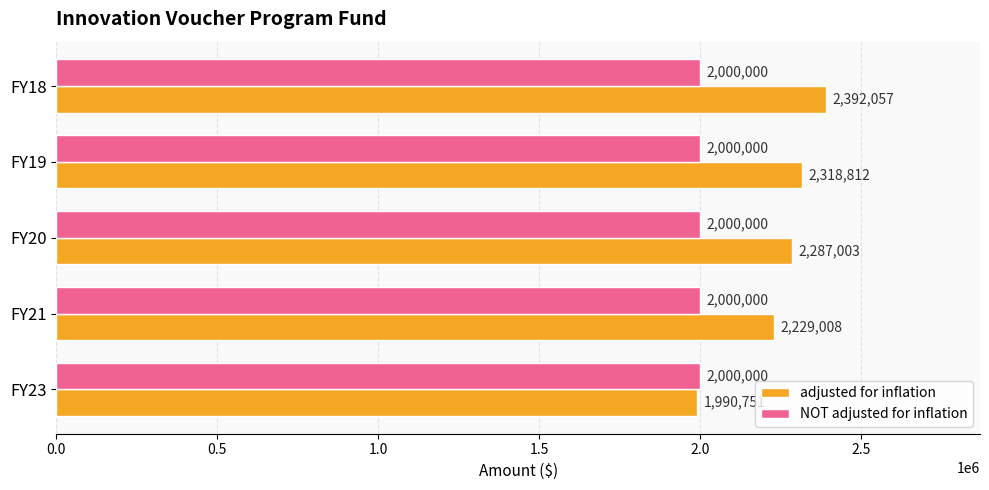

The value of adjusted for inflation at FY23 is 1990751. True or false?

True